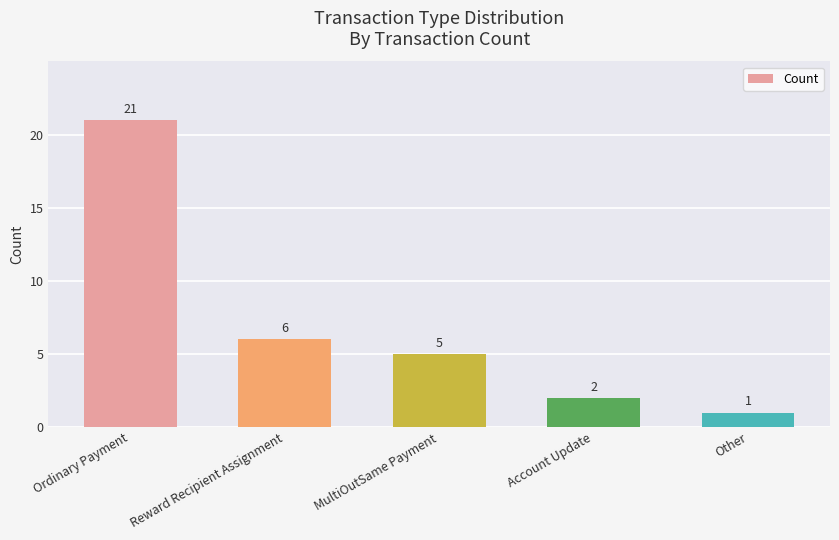

What is the greatest value displayed?

21